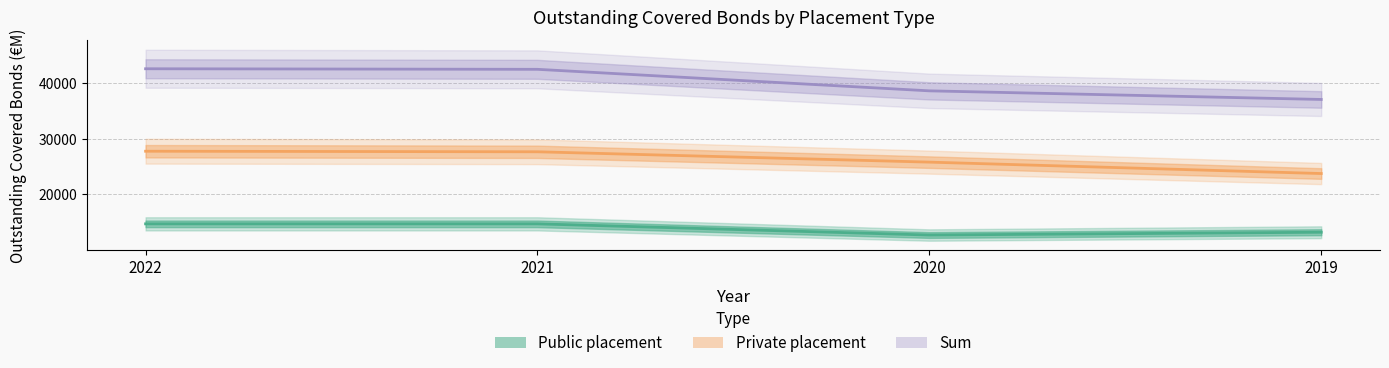

At 2021, list the series in order from largest to smallest.

Sum, Private placement, Public placement